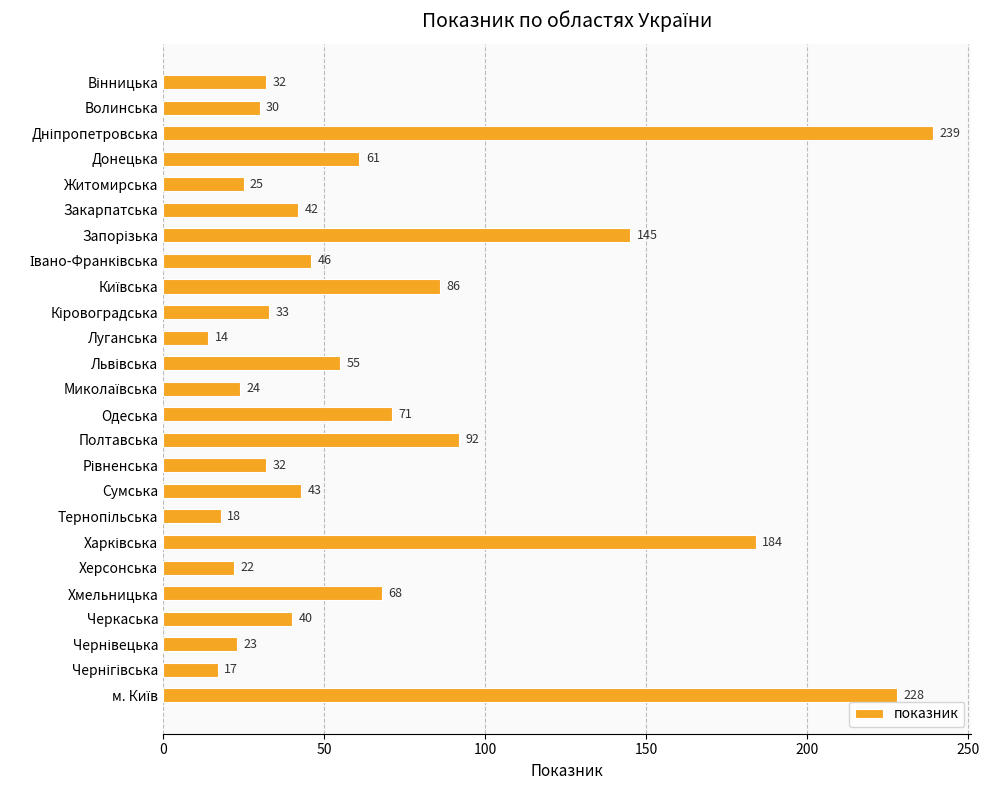

Reading top to bottom, transcribe all the data shown in this chart.

32	30	239	61	25	42	145	46	86	33	14	55	24	71	92	32	43	18	184	22	68	40	23	17	228